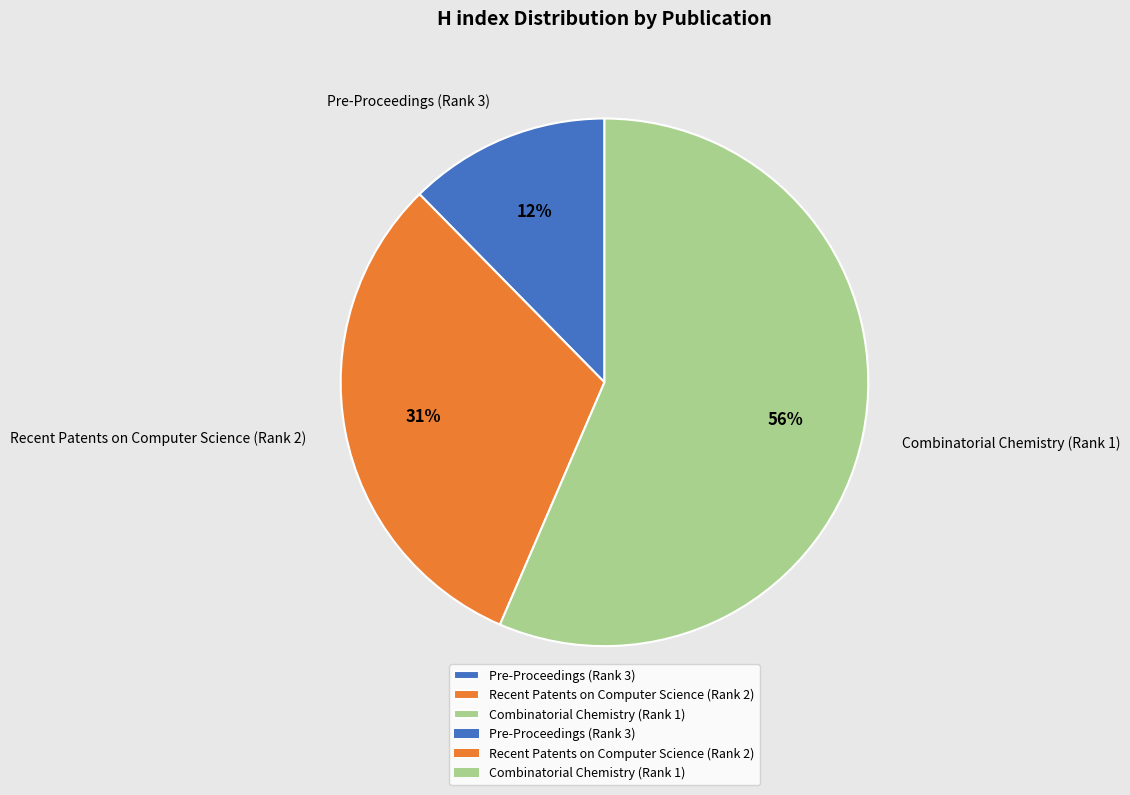

Is there any slice that represents more than half of the pie?

Yes